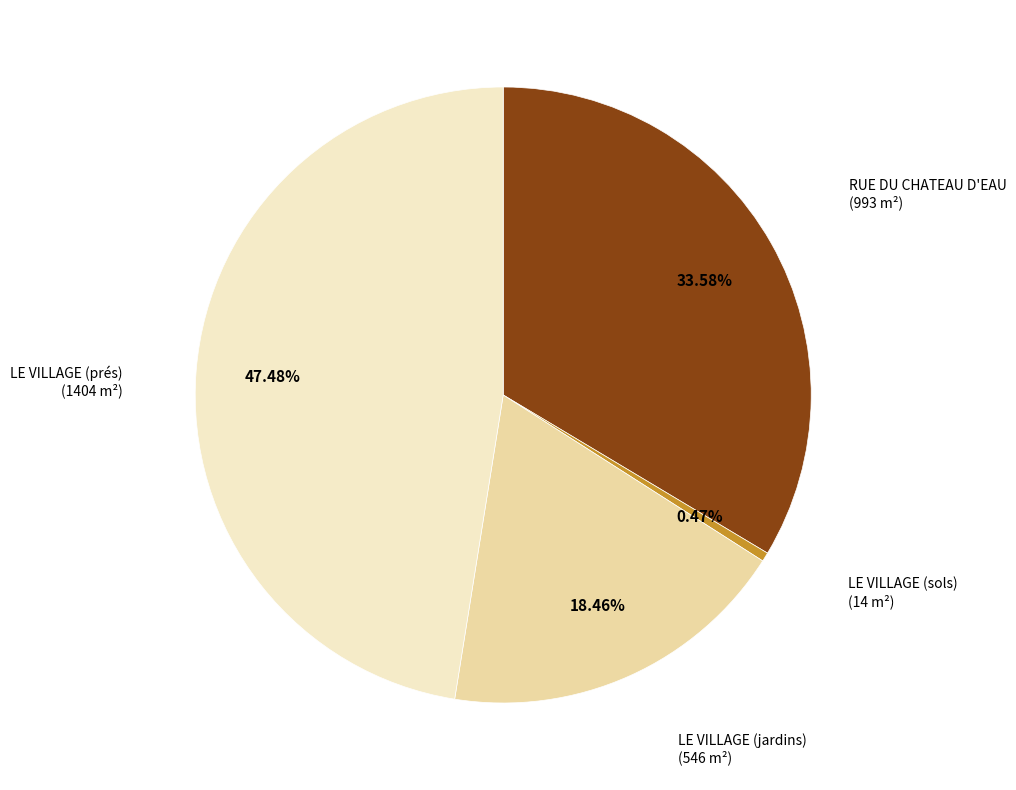

Is there a majority slice in this chart?

No